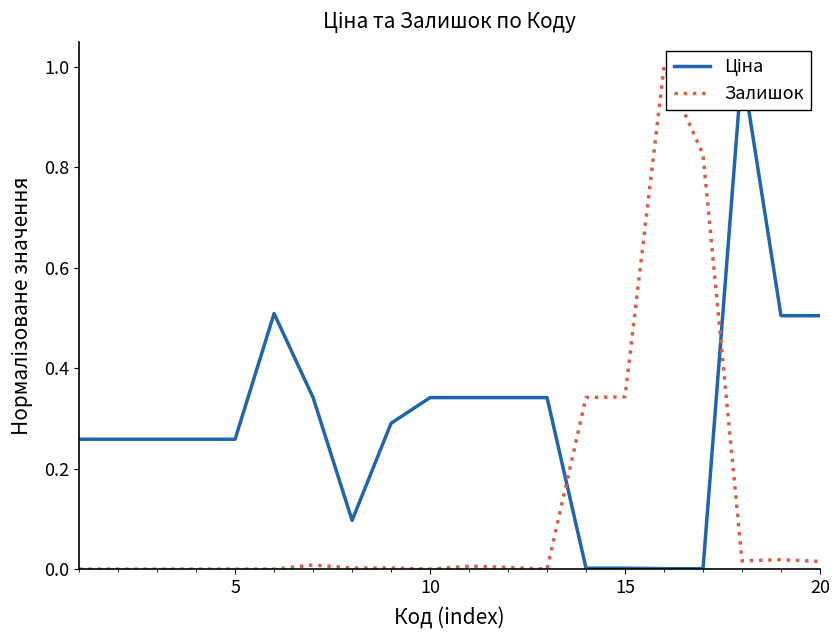

What is the difference between the maximum and second lowest values in the Залишок series?

1.0